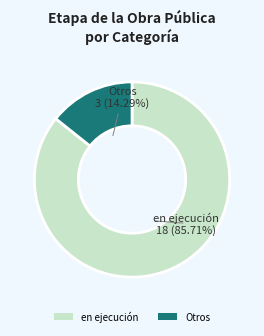

What is the smallest slice in the pie chart?

Otros